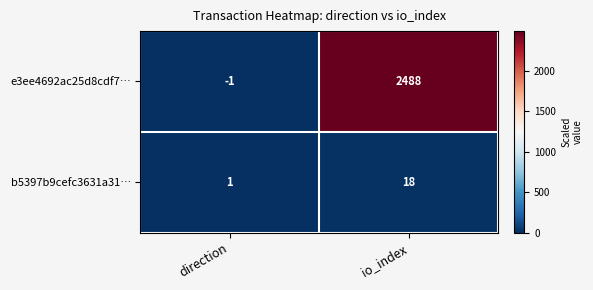

At how many categories does at least one series exceed 1303?

1